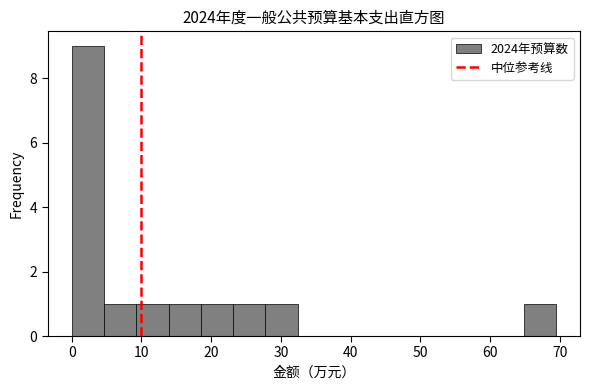

Reading left to right, list every bar in this chart as the range it spans on the x-axis followed by its height. Neither the bar edges nor the heights are printed on the chart, so give them approximately, as read against the axes.

0 to 5: 9
5 to 9: 1
9 to 14: 1
14 to 19: 1
19 to 23: 1
23 to 28: 1
28 to 32: 1
32 to 37: 0
37 to 42: 0
42 to 46: 0
46 to 51: 0
51 to 56: 0
56 to 60: 0
60 to 65: 0
65 to 69: 1